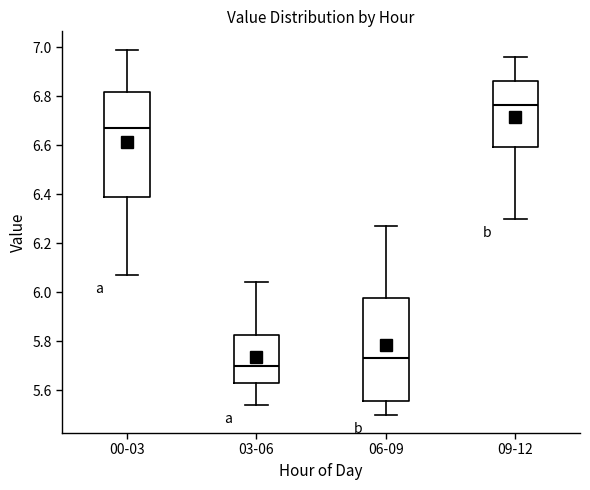

Reading left to right, transcribe this box plot: for each box, give where its median line is, the range the box spans, and where its two whiskers end, as read against the y-axis. The values are not printed on the chart, so give them approximately, as read against the axis.

00-03: median 6.68, box 6.40 to 6.82, whiskers 6.08 to 7.00
03-06: median 5.70, box 5.64 to 5.82, whiskers 5.54 to 6.04
06-09: median 5.74, box 5.56 to 5.98, whiskers 5.50 to 6.28
09-12: median 6.76, box 6.60 to 6.86, whiskers 6.30 to 6.96